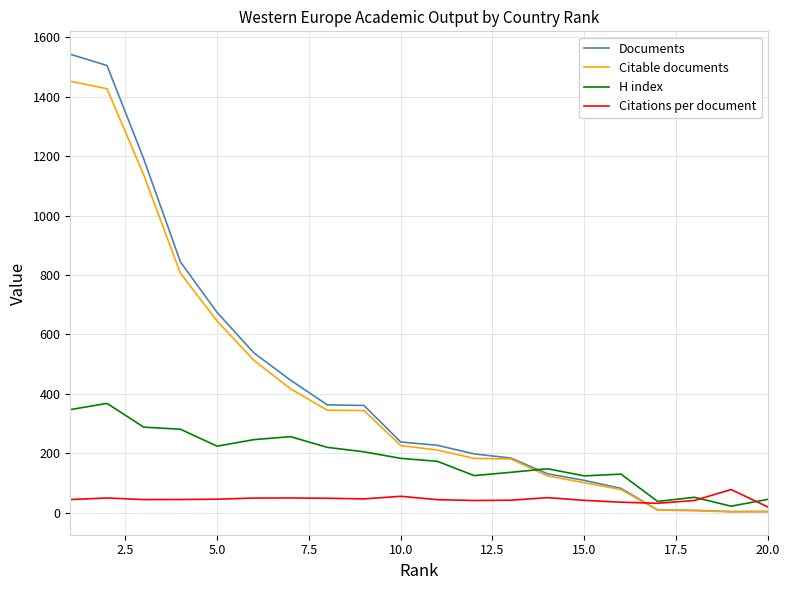

Which series has the widest spread of values?

Documents